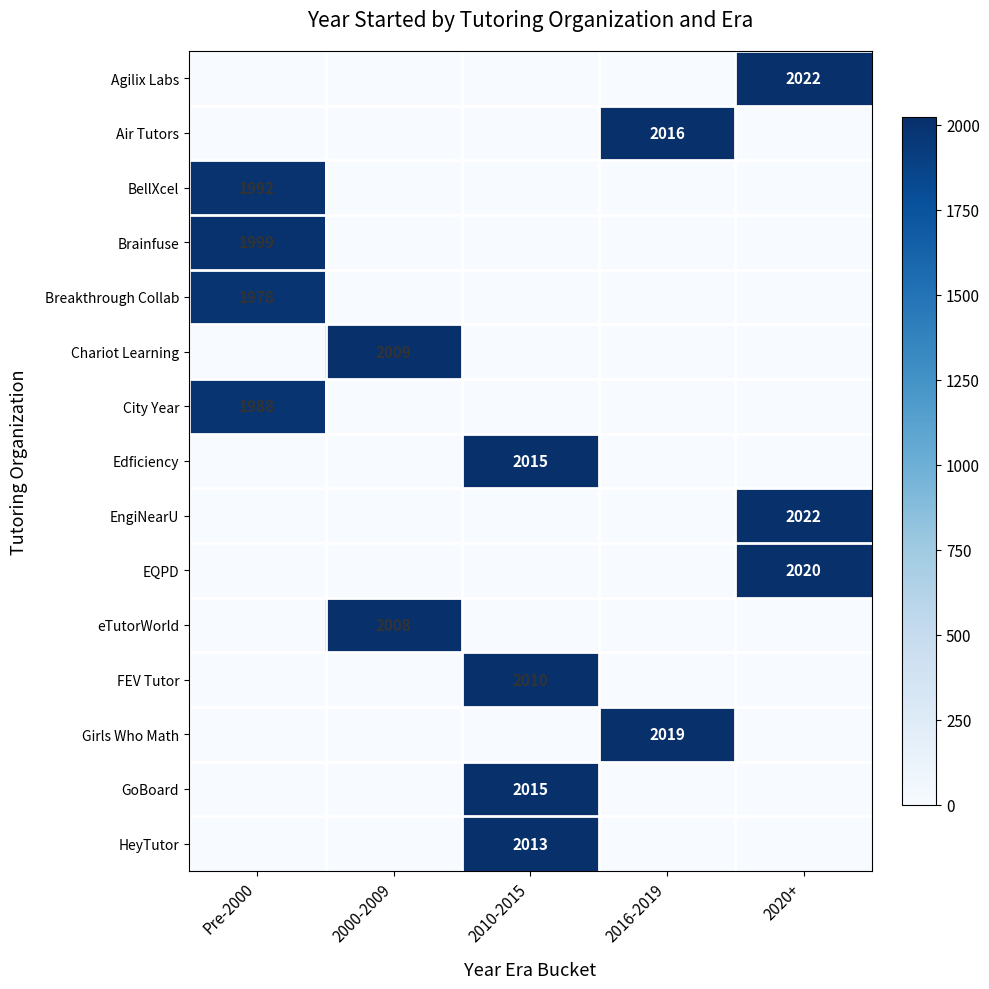

Is it true that GoBoard equals 2015 at 2010-2015?

True